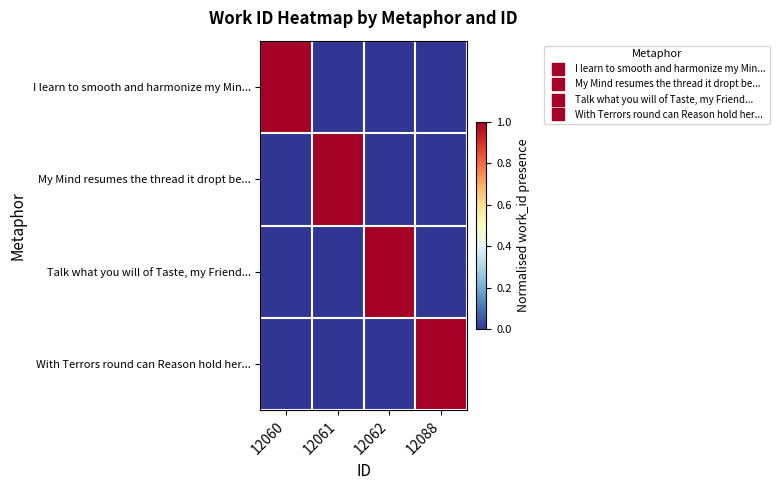

What is the spread (max minus min) of values at 12061?

1